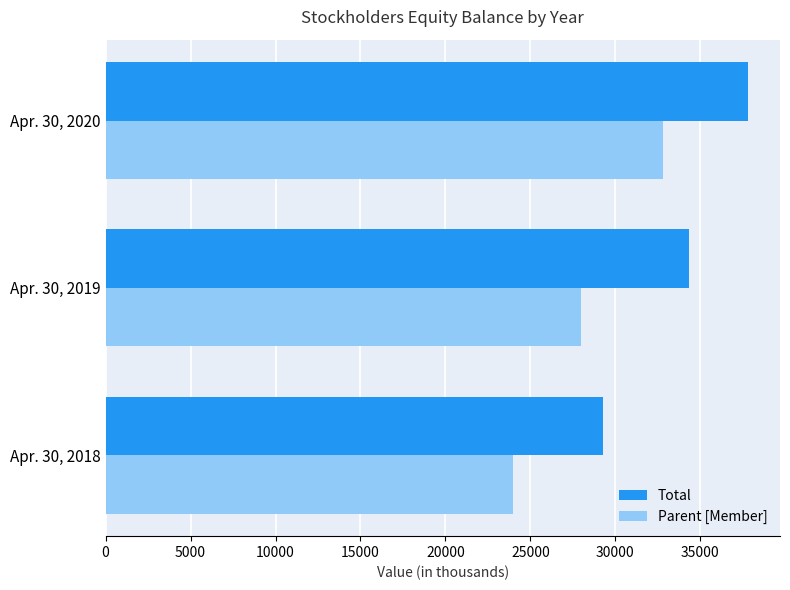

List the series in order of their overall mean, highest first.

Total, Parent [Member]